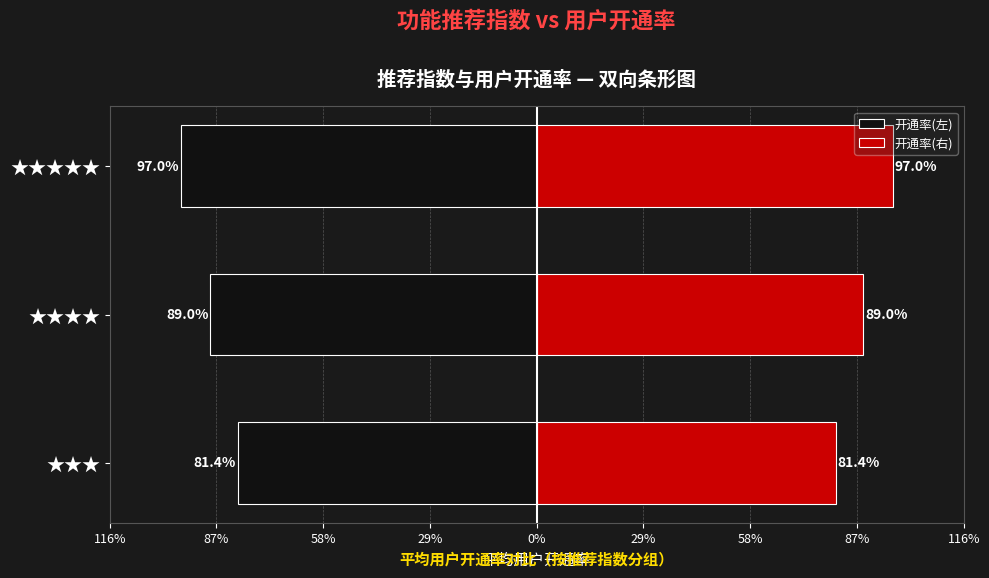

Does the chart contain stacked bars?

No